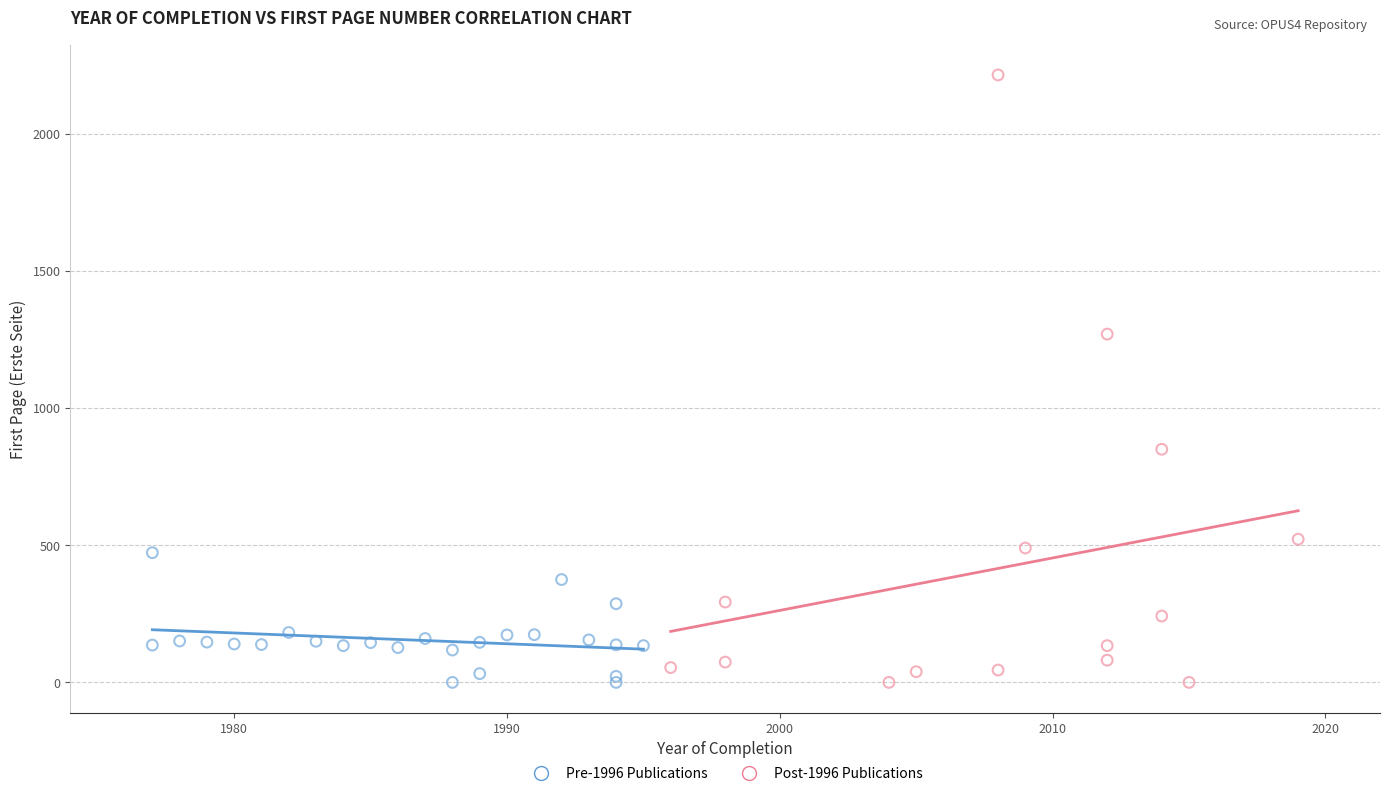

Which series contains the highest Y value?

Post-1996 Publications